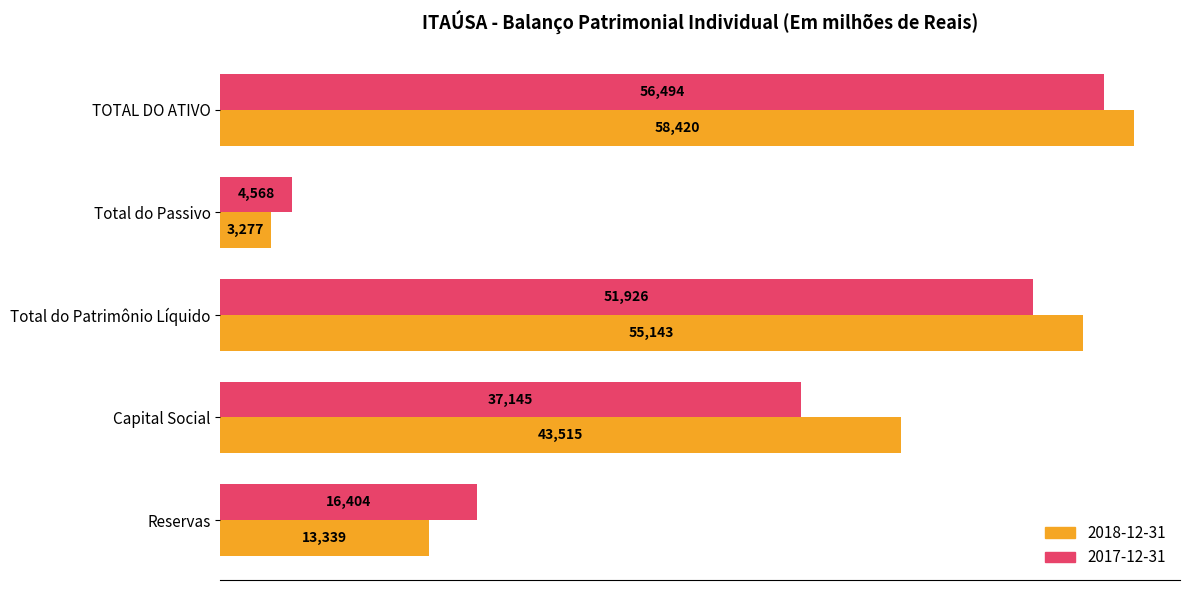

What is the approximate value of 2018-12-31 at Total do Patrimônio Líquido?

55143